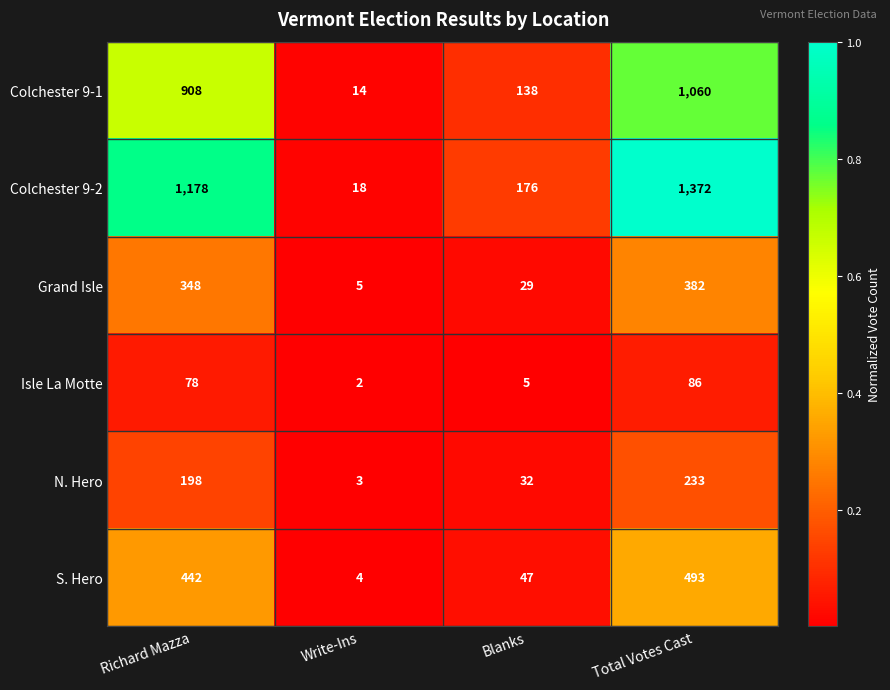

At which category is the sum across all series the highest?

Total Votes Cast